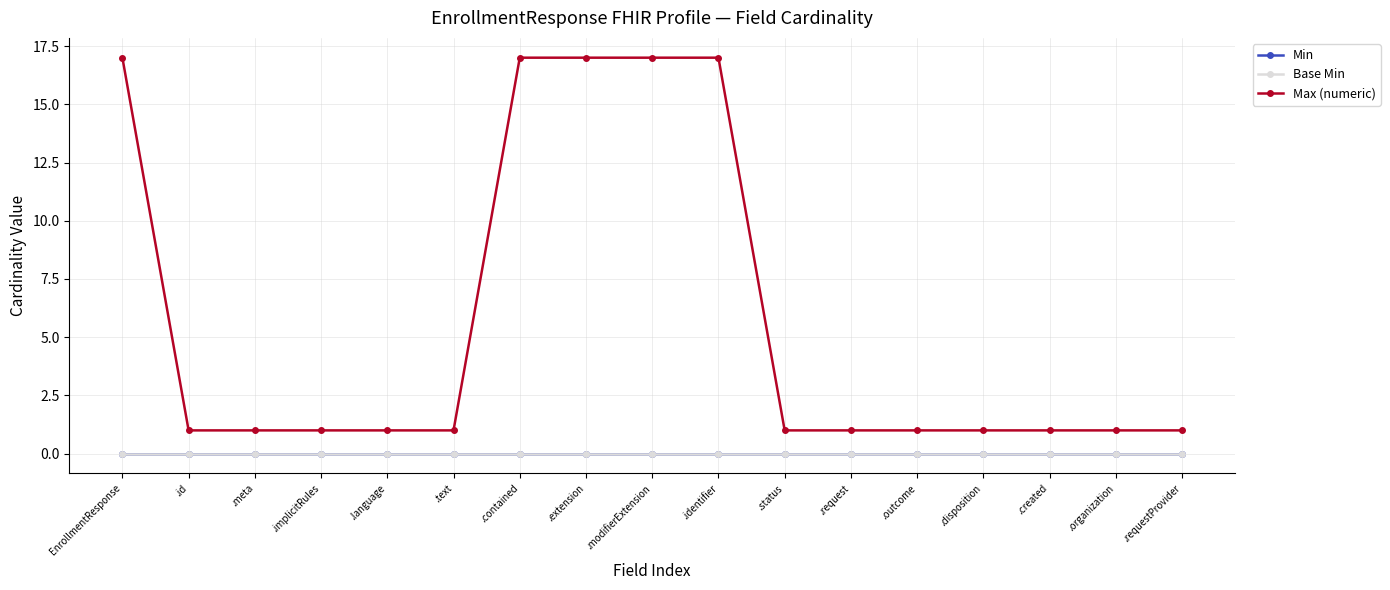

How many lines are shown in the chart?

3